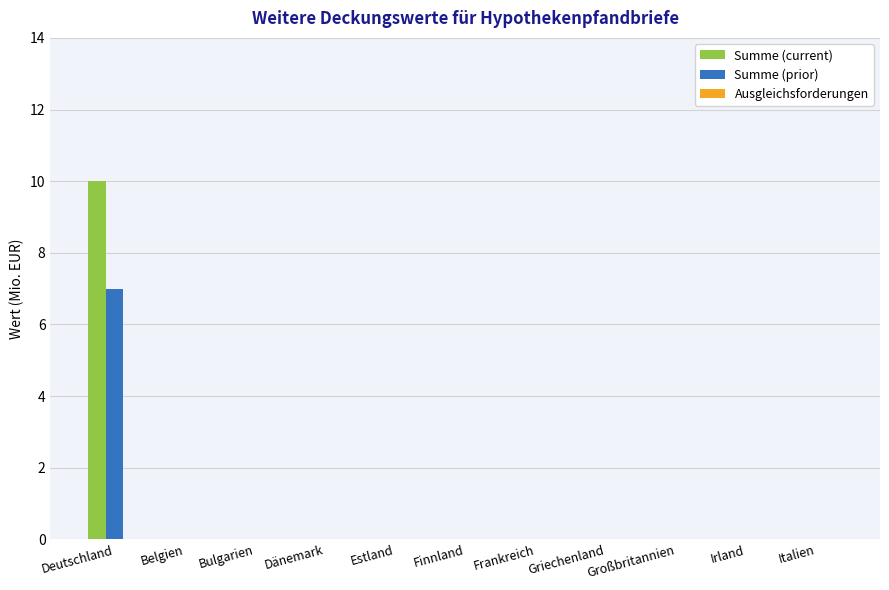

At which category is the sum across all series the highest?

Deutschland